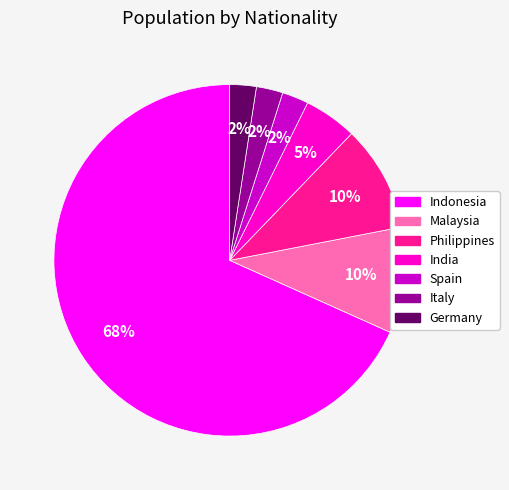

Count the number of slices in the pie.

7